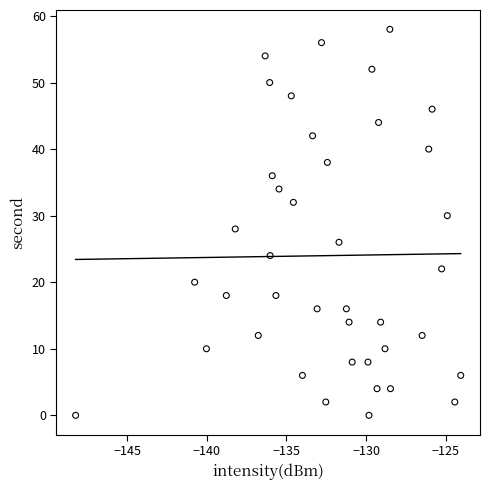

What is the range of Y values (max minus min)?

58